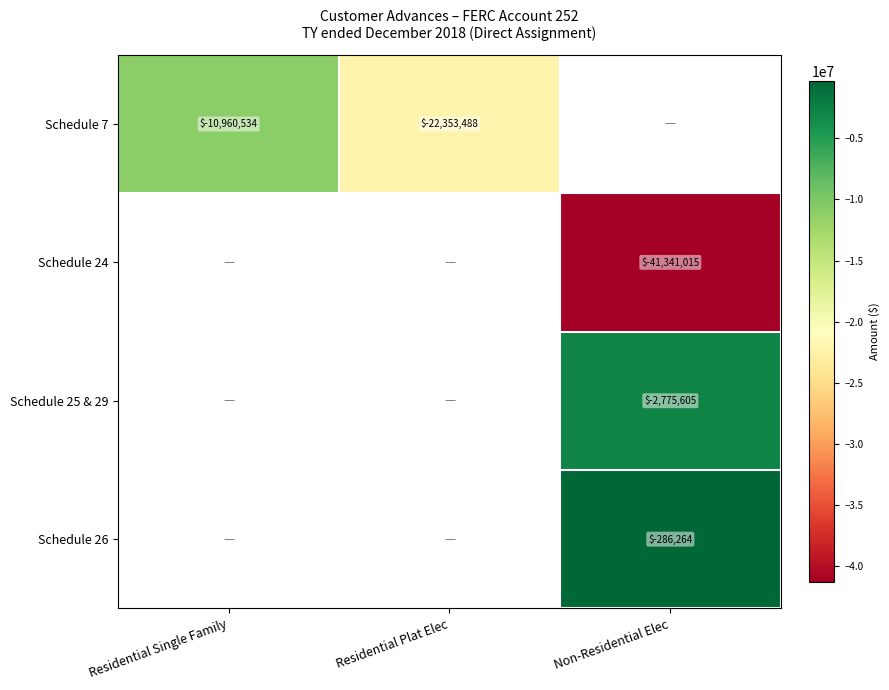

Which category has the lowest value across all series?

Non-Residential Elec